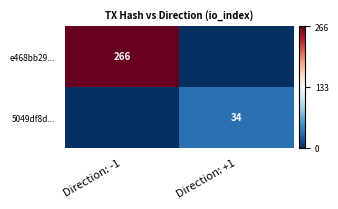

The 5049df8d... series shows 34 at Direction: +1. True or false?

True